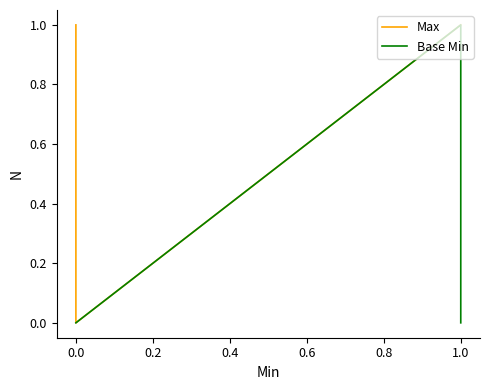

True or false: Base Min and Max cross at least once.

False